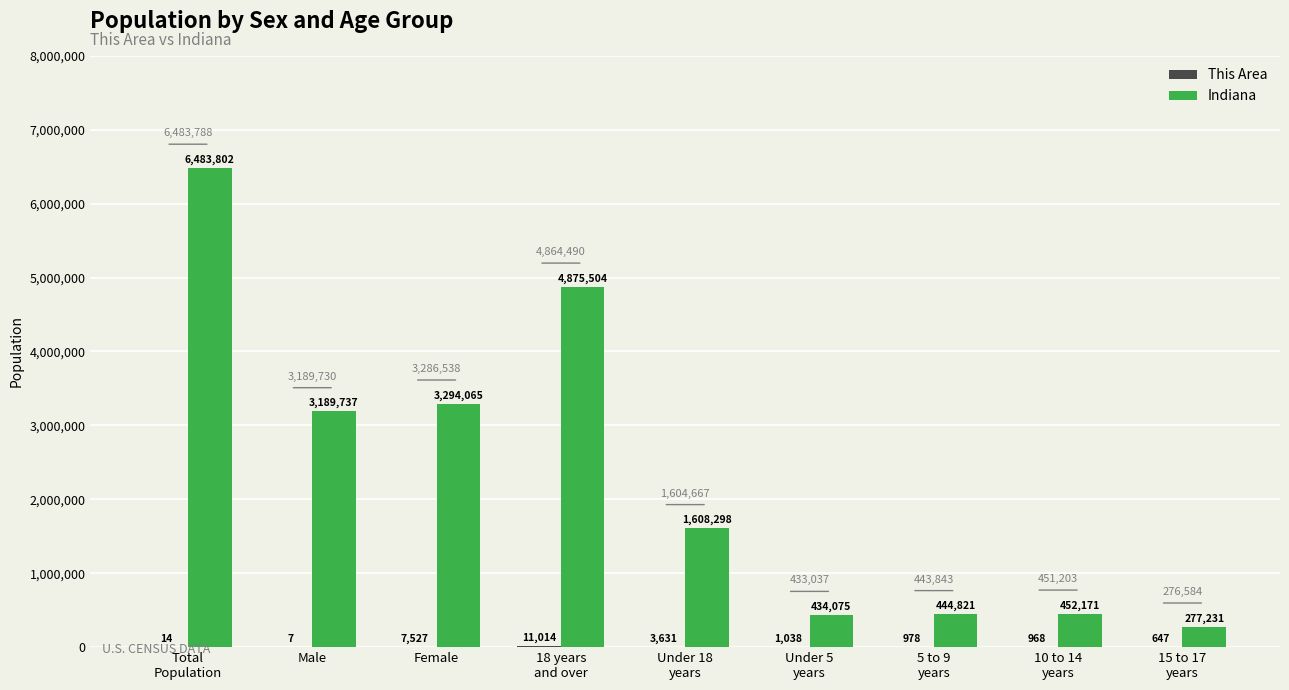

Which series has the largest total across all categories?

Indiana